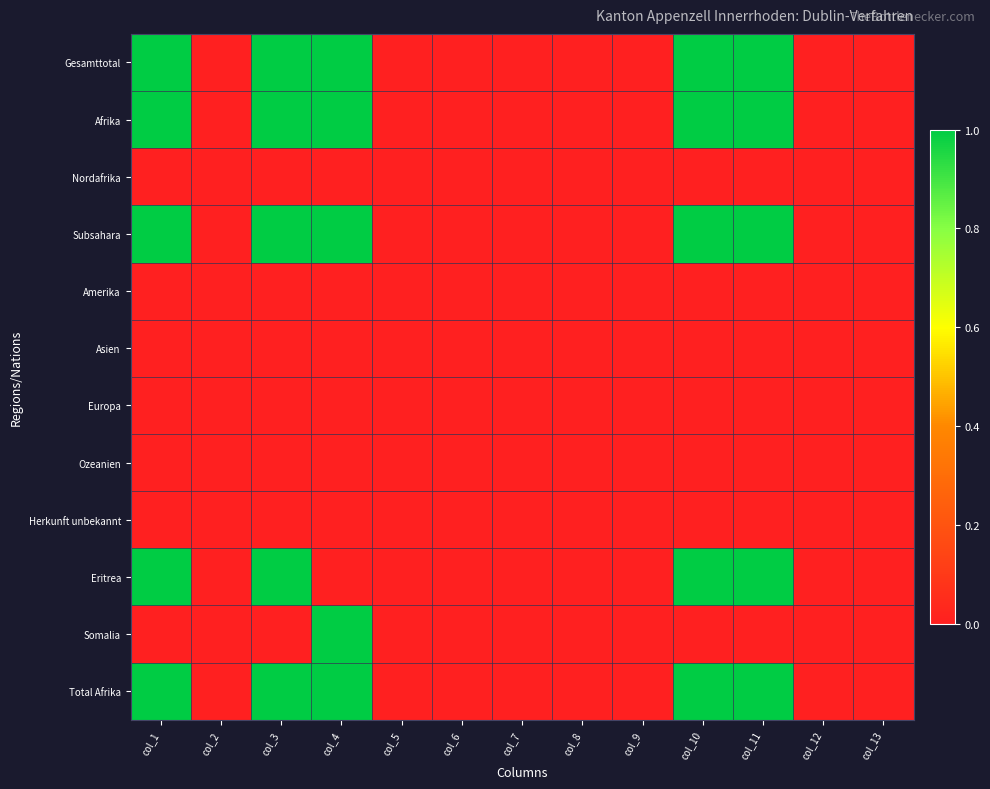

Reading right to left, what are all the values shown in this chart?

Gesamttotal: col_13=0	col_12=0	col_11=1	col_10=1	col_9=0	col_8=0	col_7=0	col_6=0	col_5=0	col_4=1	col_3=1	col_2=0	col_1=1
Afrika: col_13=0	col_12=0	col_11=1	col_10=1	col_9=0	col_8=0	col_7=0	col_6=0	col_5=0	col_4=1	col_3=1	col_2=0	col_1=1
Nordafrika: col_13=0	col_12=0	col_11=0	col_10=0	col_9=0	col_8=0	col_7=0	col_6=0	col_5=0	col_4=0	col_3=0	col_2=0	col_1=0
Subsahara: col_13=0	col_12=0	col_11=1	col_10=1	col_9=0	col_8=0	col_7=0	col_6=0	col_5=0	col_4=1	col_3=1	col_2=0	col_1=1
Amerika: col_13=0	col_12=0	col_11=0	col_10=0	col_9=0	col_8=0	col_7=0	col_6=0	col_5=0	col_4=0	col_3=0	col_2=0	col_1=0
Asien: col_13=0	col_12=0	col_11=0	col_10=0	col_9=0	col_8=0	col_7=0	col_6=0	col_5=0	col_4=0	col_3=0	col_2=0	col_1=0
Europa: col_13=0	col_12=0	col_11=0	col_10=0	col_9=0	col_8=0	col_7=0	col_6=0	col_5=0	col_4=0	col_3=0	col_2=0	col_1=0
Ozeanien: col_13=0	col_12=0	col_11=0	col_10=0	col_9=0	col_8=0	col_7=0	col_6=0	col_5=0	col_4=0	col_3=0	col_2=0	col_1=0
Herkunft unbekannt: col_13=0	col_12=0	col_11=0	col_10=0	col_9=0	col_8=0	col_7=0	col_6=0	col_5=0	col_4=0	col_3=0	col_2=0	col_1=0
Eritrea: col_13=0	col_12=0	col_11=1	col_10=1	col_9=0	col_8=0	col_7=0	col_6=0	col_5=0	col_4=0	col_3=1	col_2=0	col_1=1
Somalia: col_13=0	col_12=0	col_11=0	col_10=0	col_9=0	col_8=0	col_7=0	col_6=0	col_5=0	col_4=1	col_3=0	col_2=0	col_1=0
Total Afrika: col_13=0	col_12=0	col_11=1	col_10=1	col_9=0	col_8=0	col_7=0	col_6=0	col_5=0	col_4=1	col_3=1	col_2=0	col_1=1